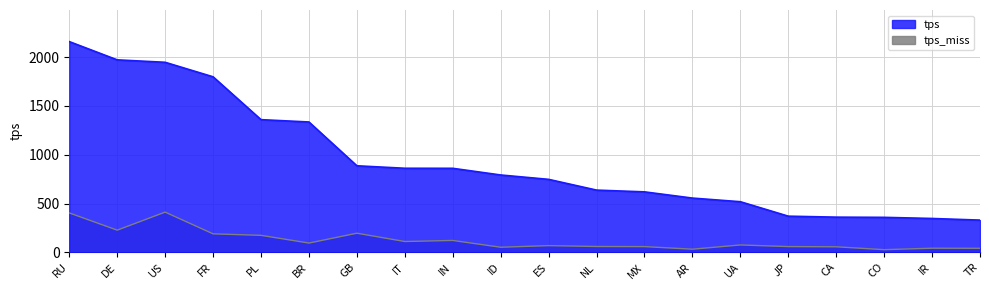

What is the difference between the tps values at ES and AR?

191.8